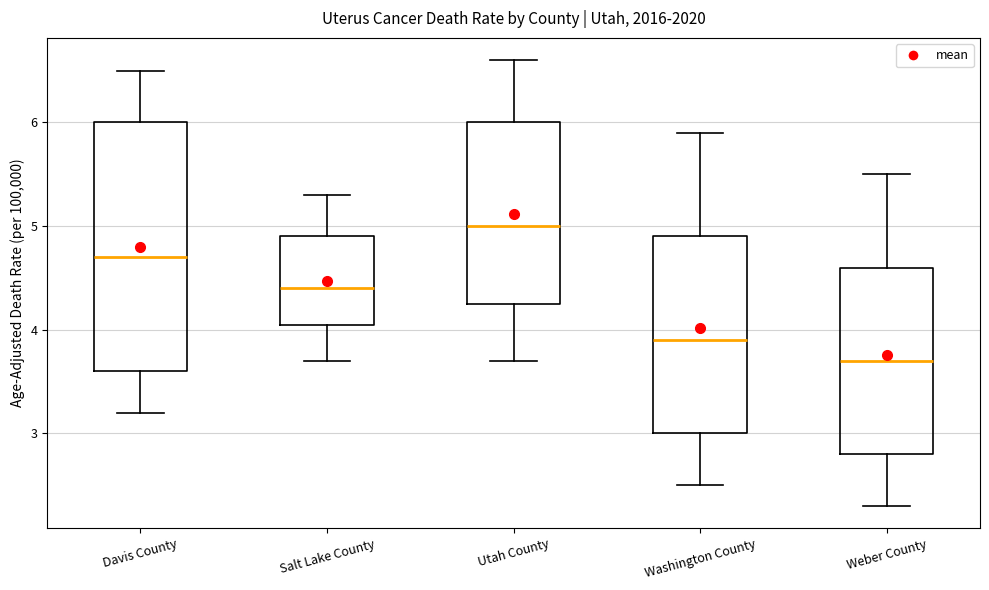

Where is the lower edge of the box for Washington County on the y-axis? The values are not printed on the chart, so give them approximately, as read against the axis.

3.0